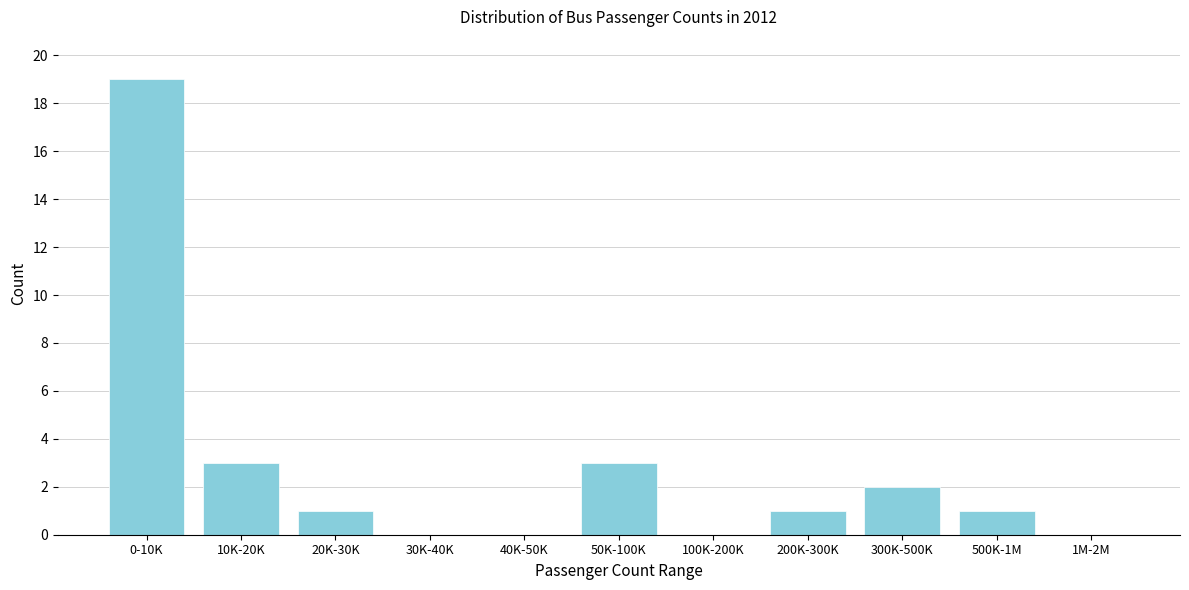

Reading right to left, extract all data points from this chart.

1M-2M=0	500K-1M=1	300K-500K=2	200K-300K=1	100K-200K=0	50K-100K=3	40K-50K=0	30K-40K=0	20K-30K=1	10K-20K=3	0-10K=19